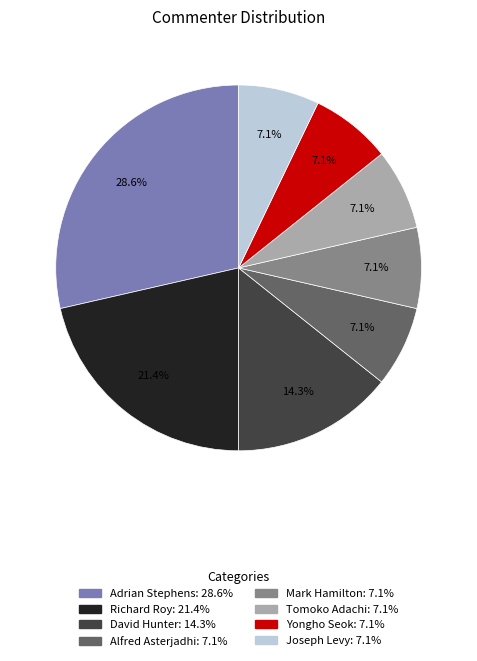

True or false: Alfred Asterjadhi accounts for 1% of the total.

False